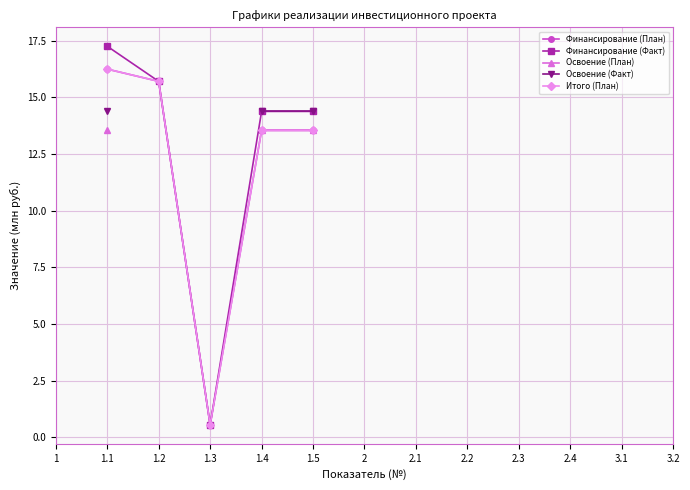

What position from the left is 1.4?

5